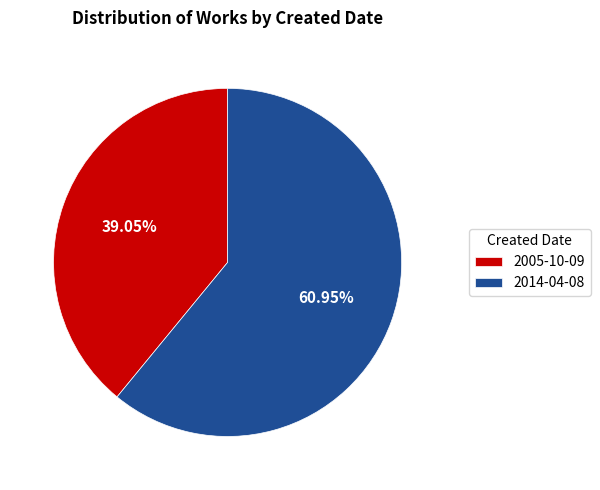

Which slice is the largest?

2014-04-08